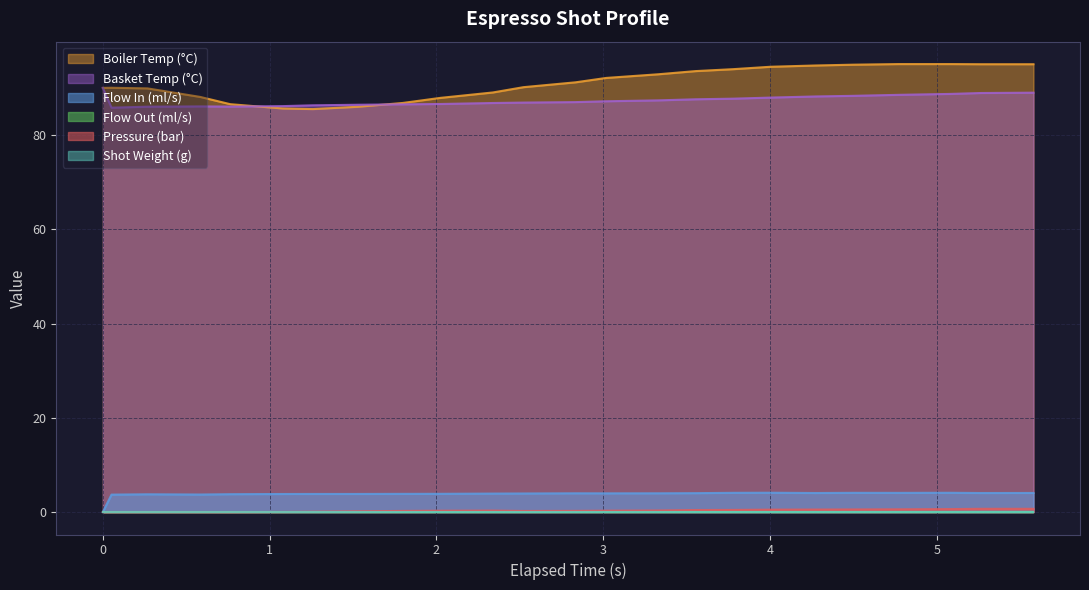

How many lines are shown in the chart?

6